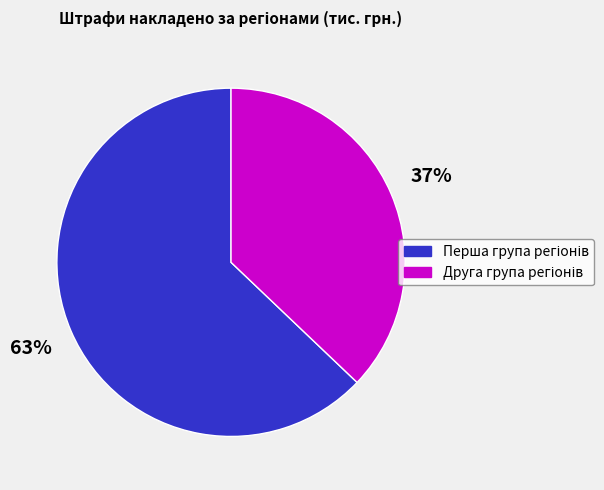

To the nearest percent, what is the difference between the largest and smallest slice percentages?

26%